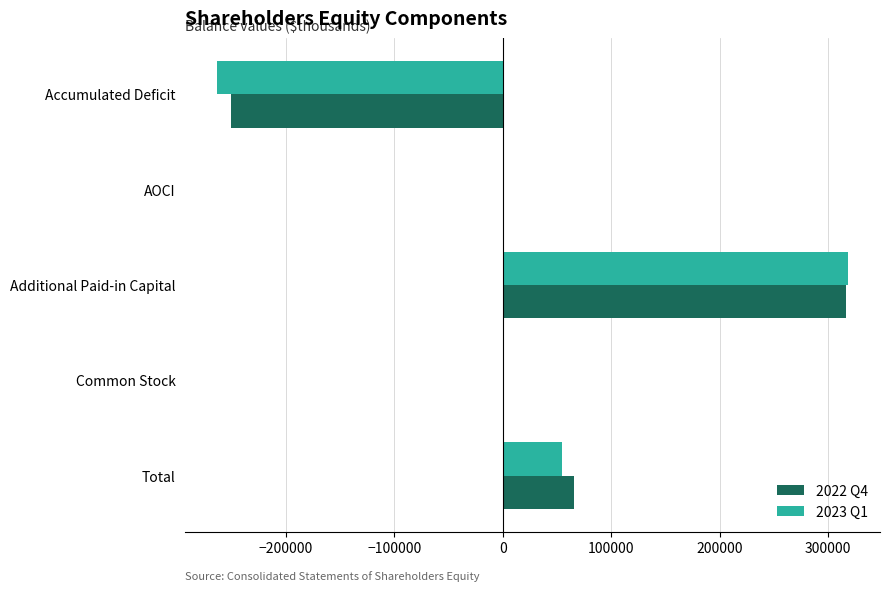

At which category is the sum across all series the highest?

Additional Paid-in Capital